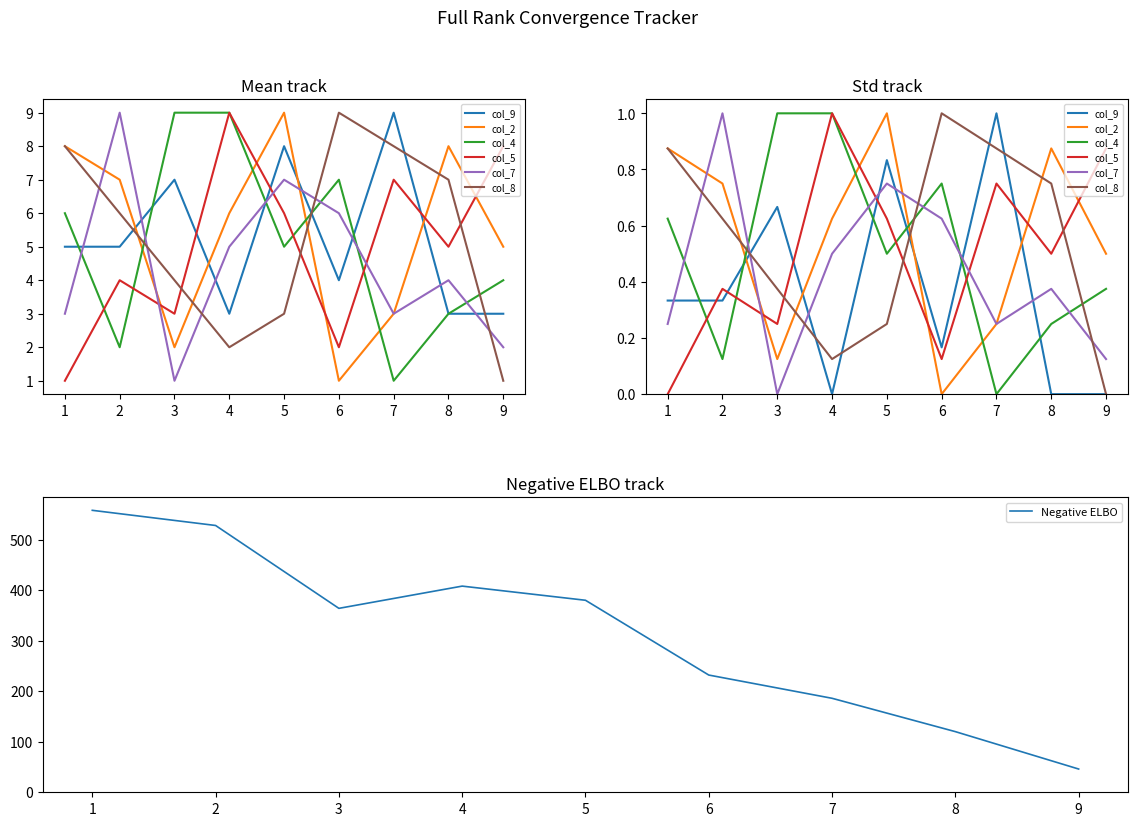

Rank the series by their maximum value, from lowest to highest.

col_9, col_2, col_4, col_5, col_7, col_8